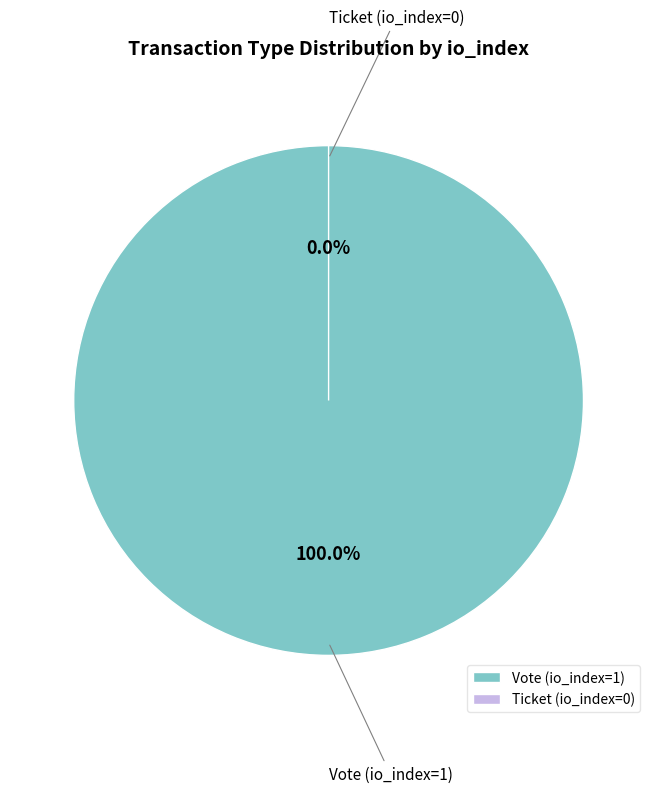

True or false: Ticket (io_index=0) accounts for 0% of the total.

True